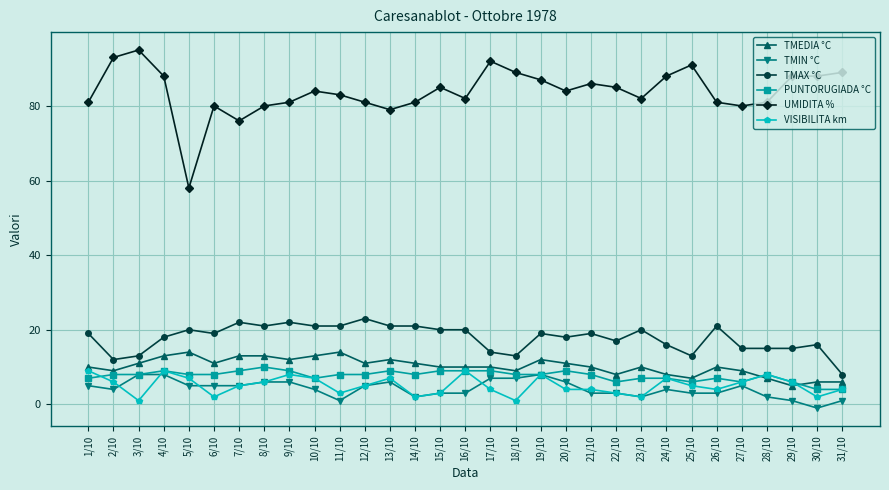

What are all the series names shown in the legend?

TMEDIA °C, TMIN °C, TMAX °C, PUNTORUGIADA °C, UMIDITA %, VISIBILITA km